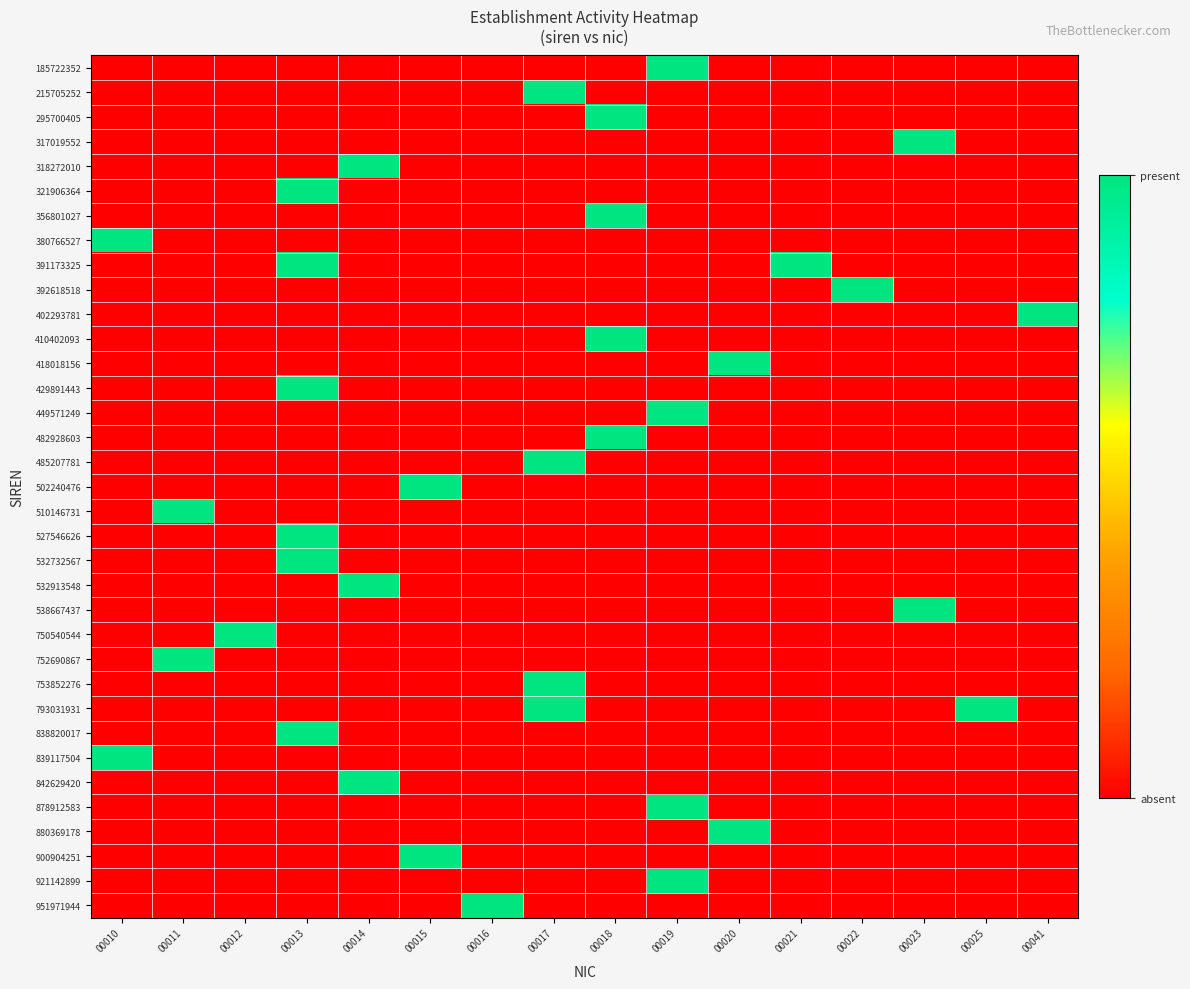

At 00017, list the series in order from smallest to largest.

185722352, 295700405, 317019552, 318272010, 321906364, 356801027, 380766527, 391173325, 392618518, 402293781, 410402093, 418018156, 429891443, 449571249, 482928603, 502240476, 510146731, 527546626, 532732567, 532913548, 538667437, 750540544, 752690867, 838820017, 839117504, 842629420, 878912583, 880369178, 900904251, 921142899, 951971944, 215705252, 485207781, 753852276, 793031931